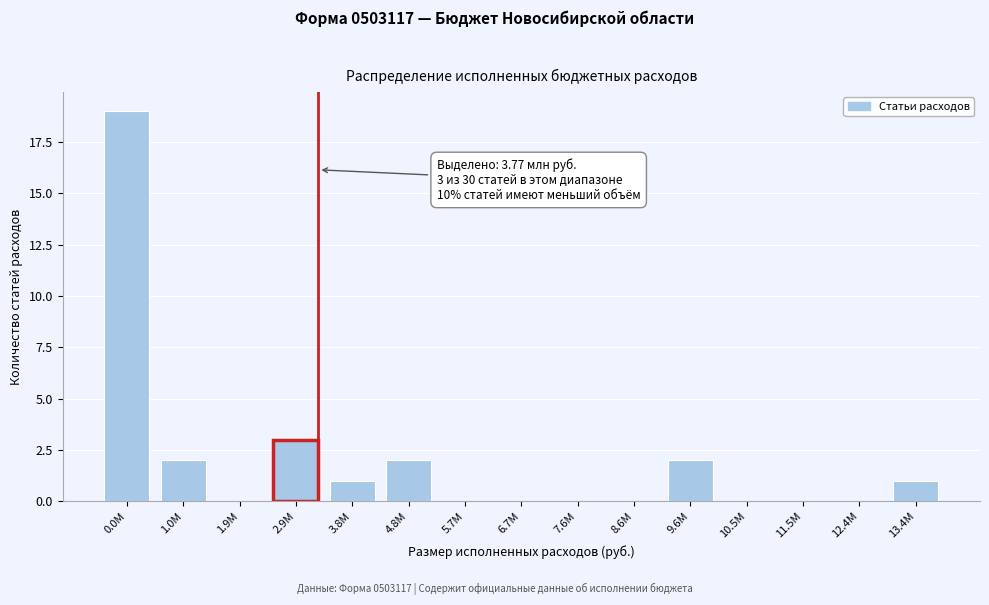

Reading left to right, transcribe all the data shown in this chart.

0.0M=19	1.0M=2	1.9M=0	2.9M=3	3.8M=1	4.8M=2	5.7M=0	6.7M=0	7.6M=0	8.6M=0	9.6M=2	10.5M=0	11.5M=0	12.4M=0	13.4M=1